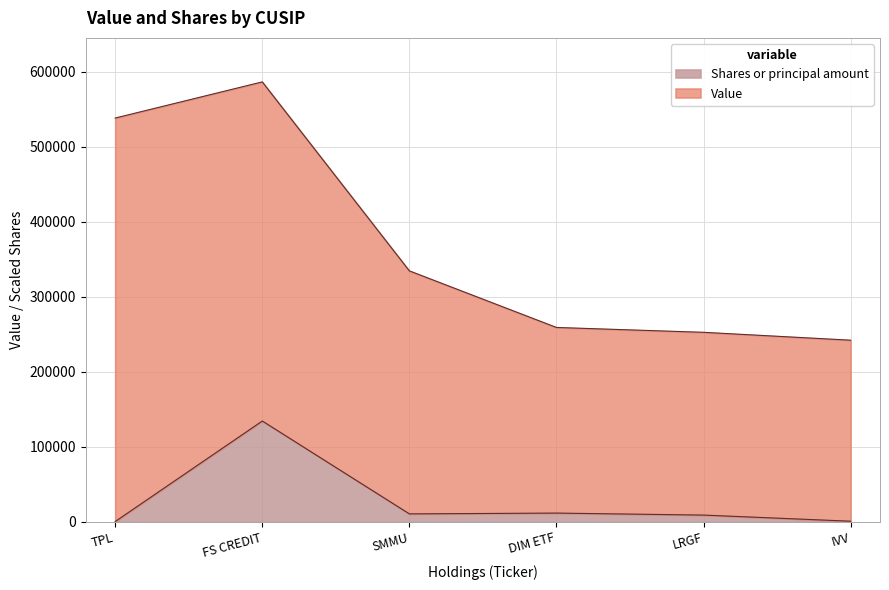

How many categories are shown in the chart?

6